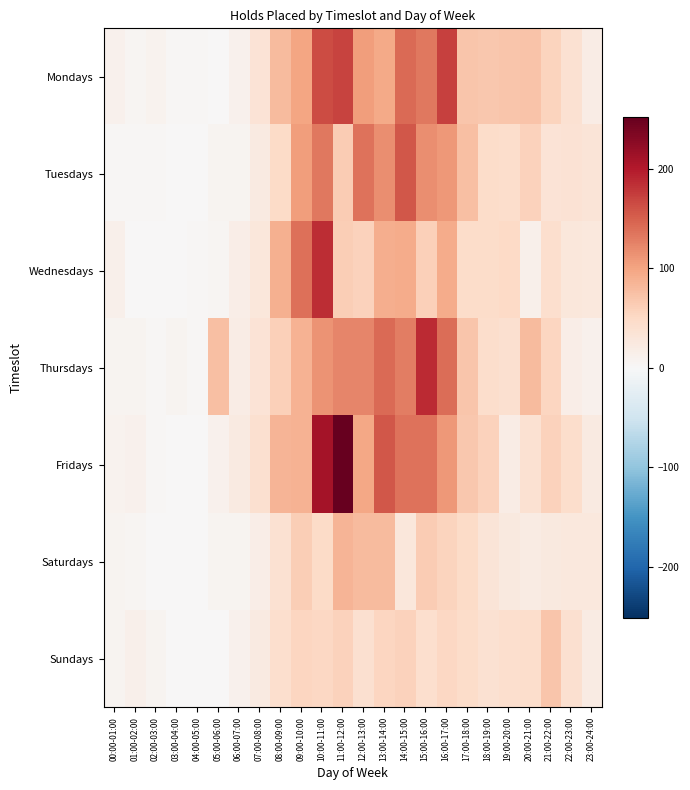

At how many categories does at least one series exceed 183?

3